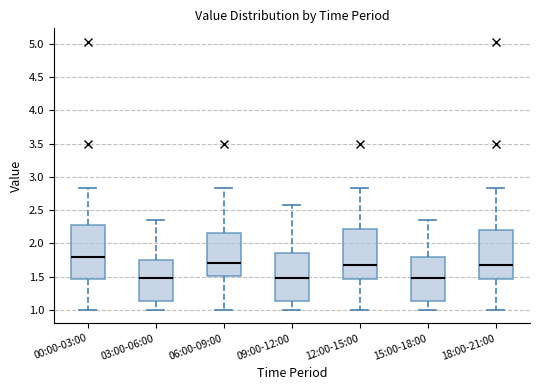

Which box is the tallest, from its lower edge to its upper edge?

00:00-03:00